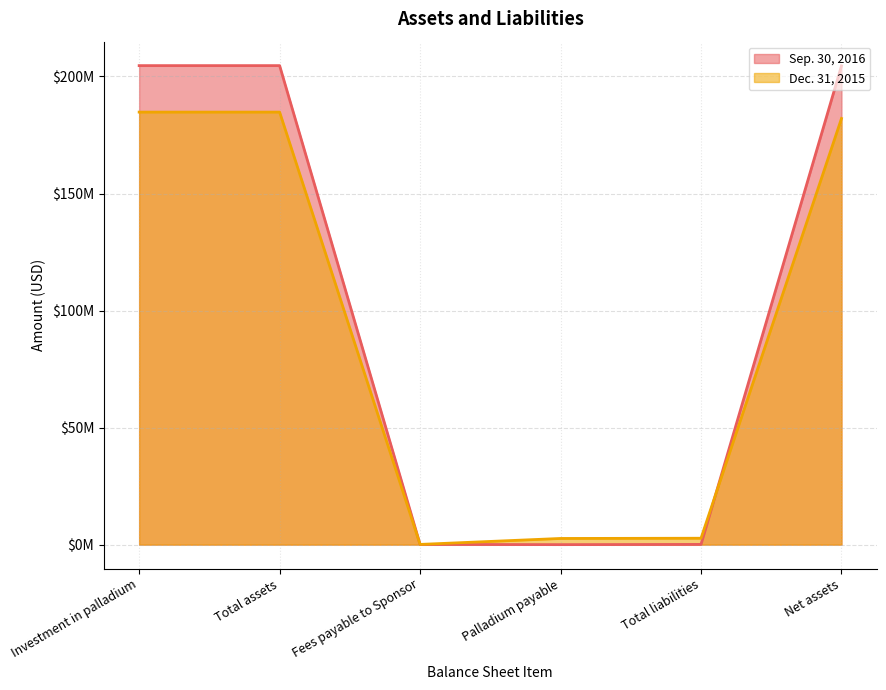

The Dec. 31, 2015 series shows 182043000 at Net assets. True or false?

True